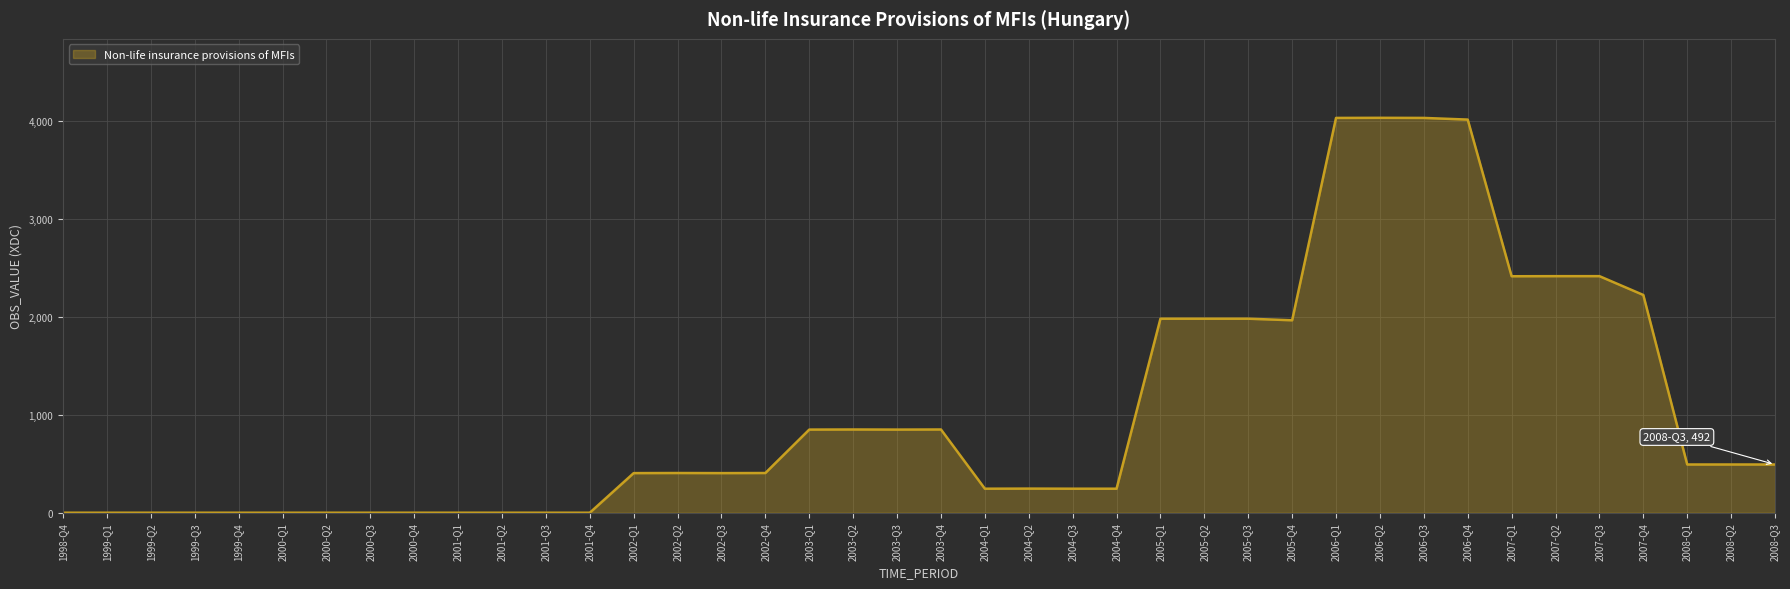

What is the sum of the values at 2004-Q4 and 2008-Q3?

737